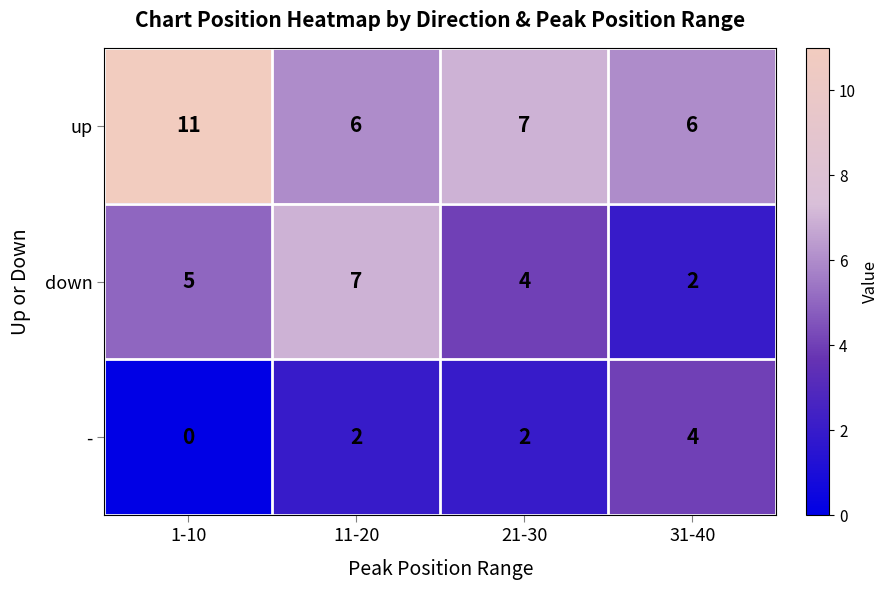

Reading left to right, what are all the values shown in this chart?

up: 1-10=11	11-20=6	21-30=7	31-40=6
down: 1-10=5	11-20=7	21-30=4	31-40=2
-: 1-10=0	11-20=2	21-30=2	31-40=4